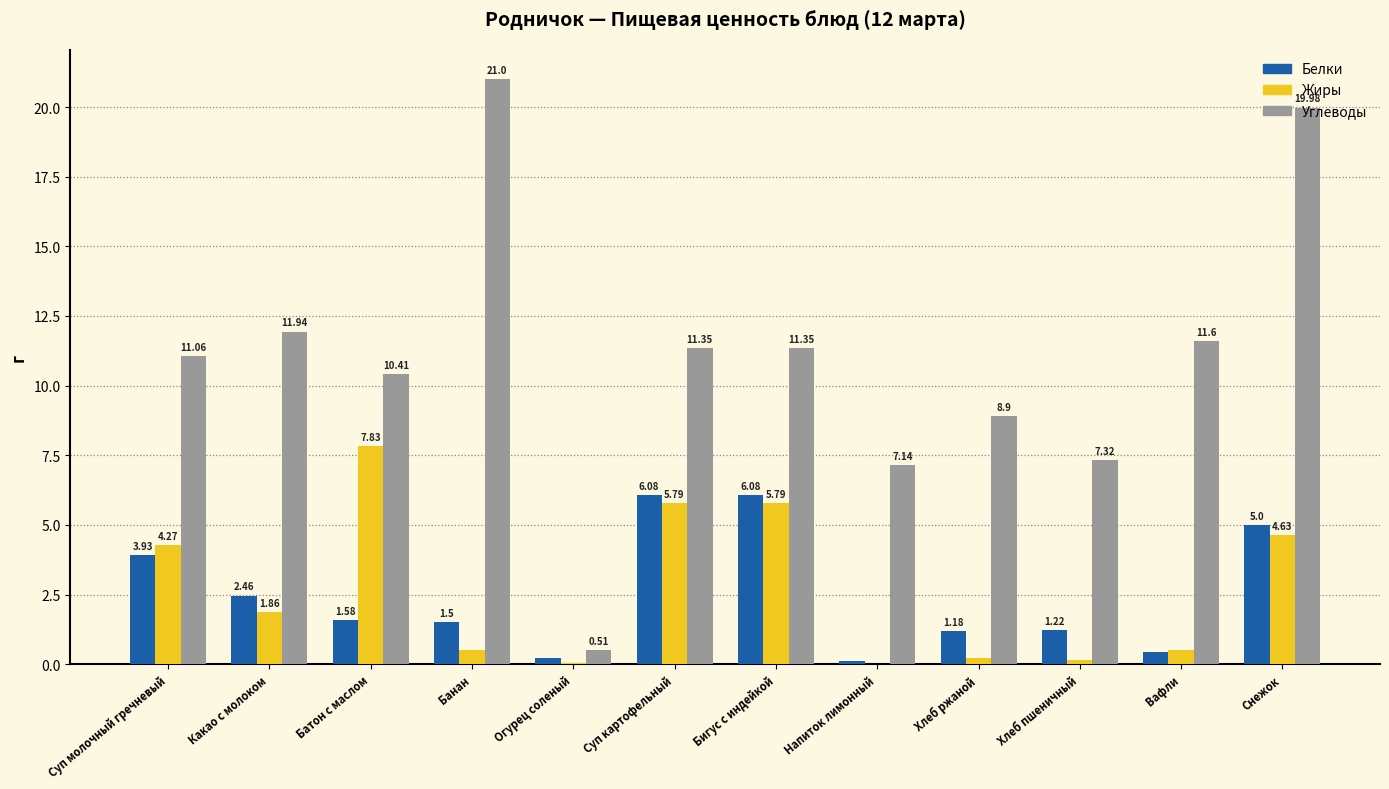

What is the sum of the Углеводы values at Хлеб ржаной and Суп молочный гречневый?

20.0